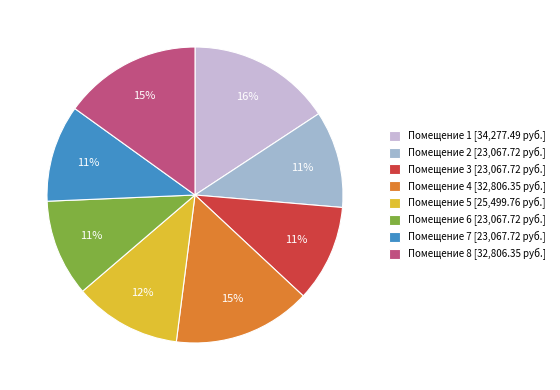

Is the sum of Помещение 2 [23,067.72 руб.] and Помещение 5 [25,499.76 руб.] greater than half?

No